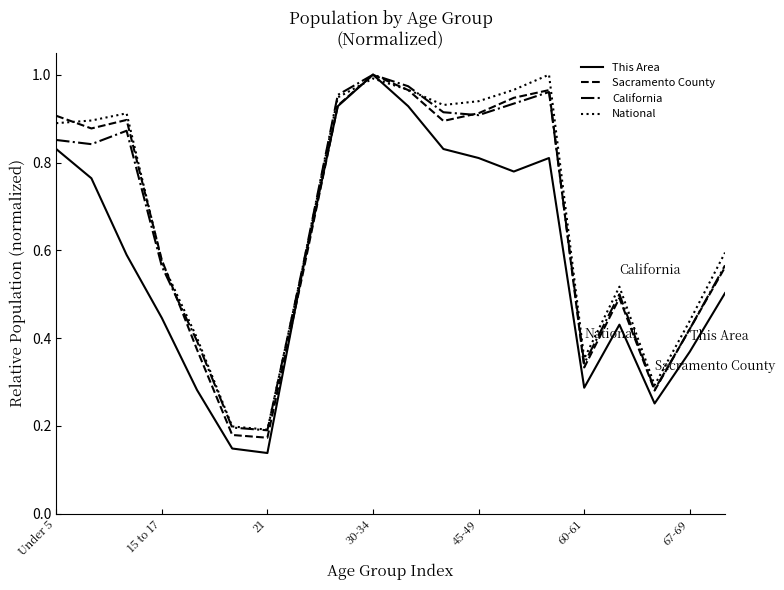

Which series has the widest spread of values?

This Area